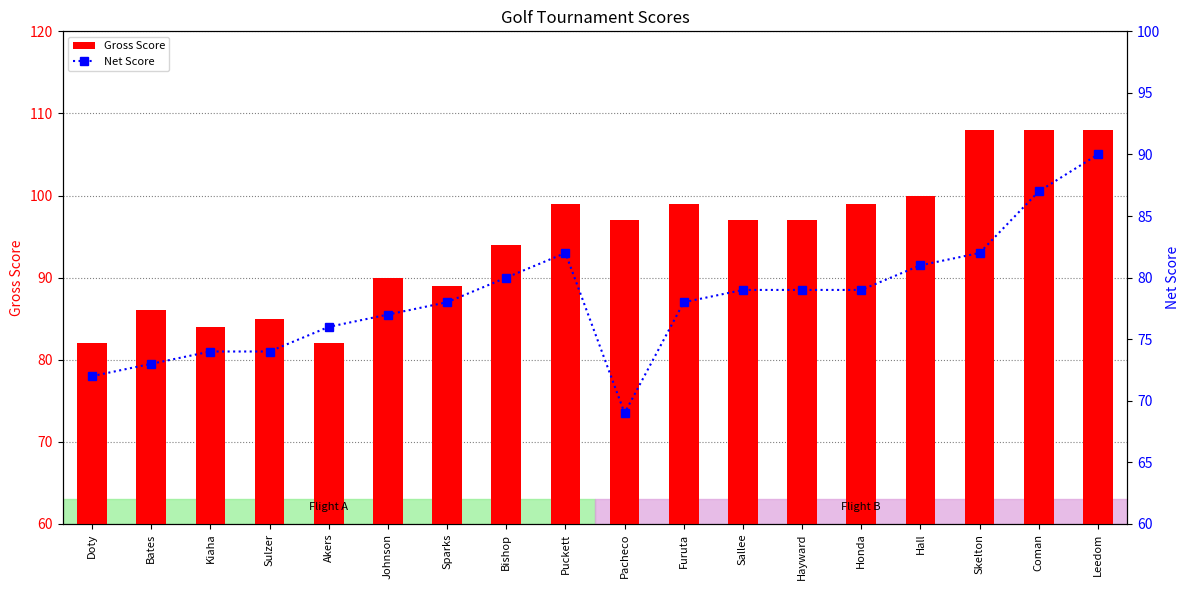

What value does the Gross Score series have at Akers, to the nearest 5?

80